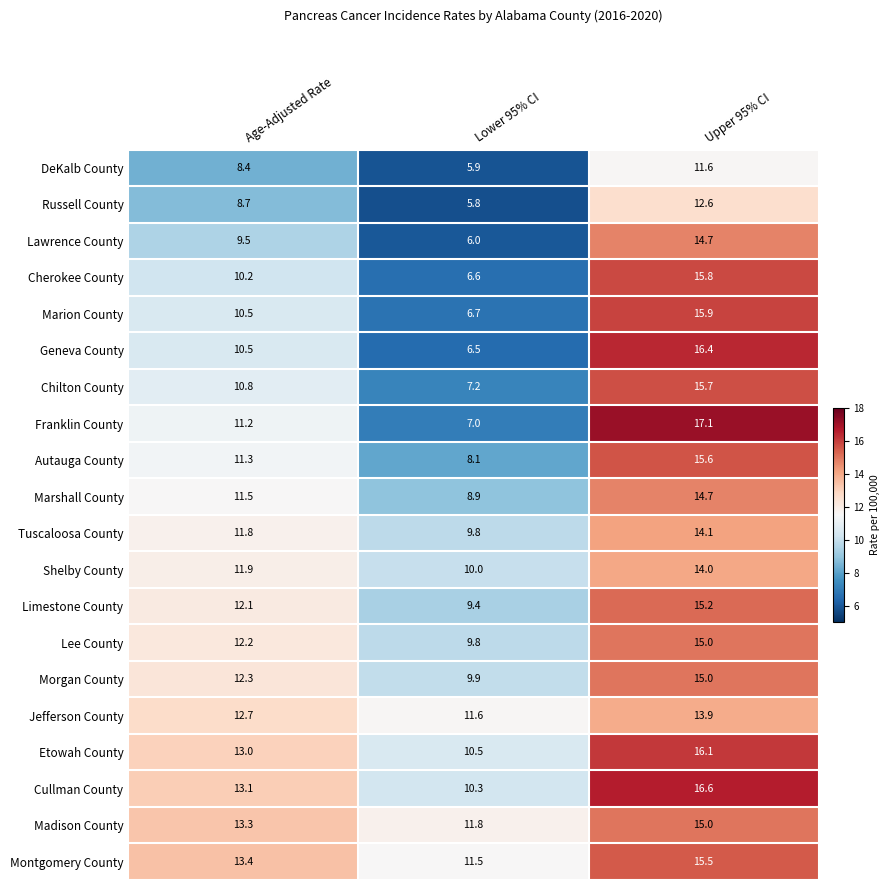

Where does the Lawrence County series first go above 9?

Age-Adjusted Rate